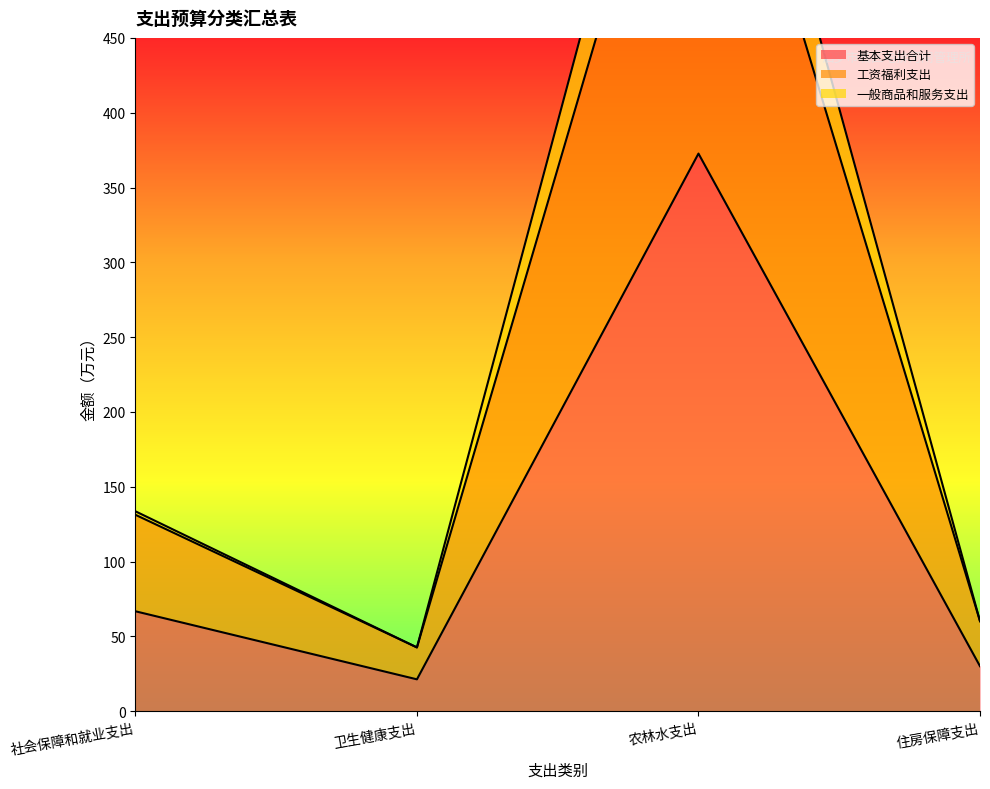

What is the approximate value of 基本支出合计 at 住房保障支出?

30.1